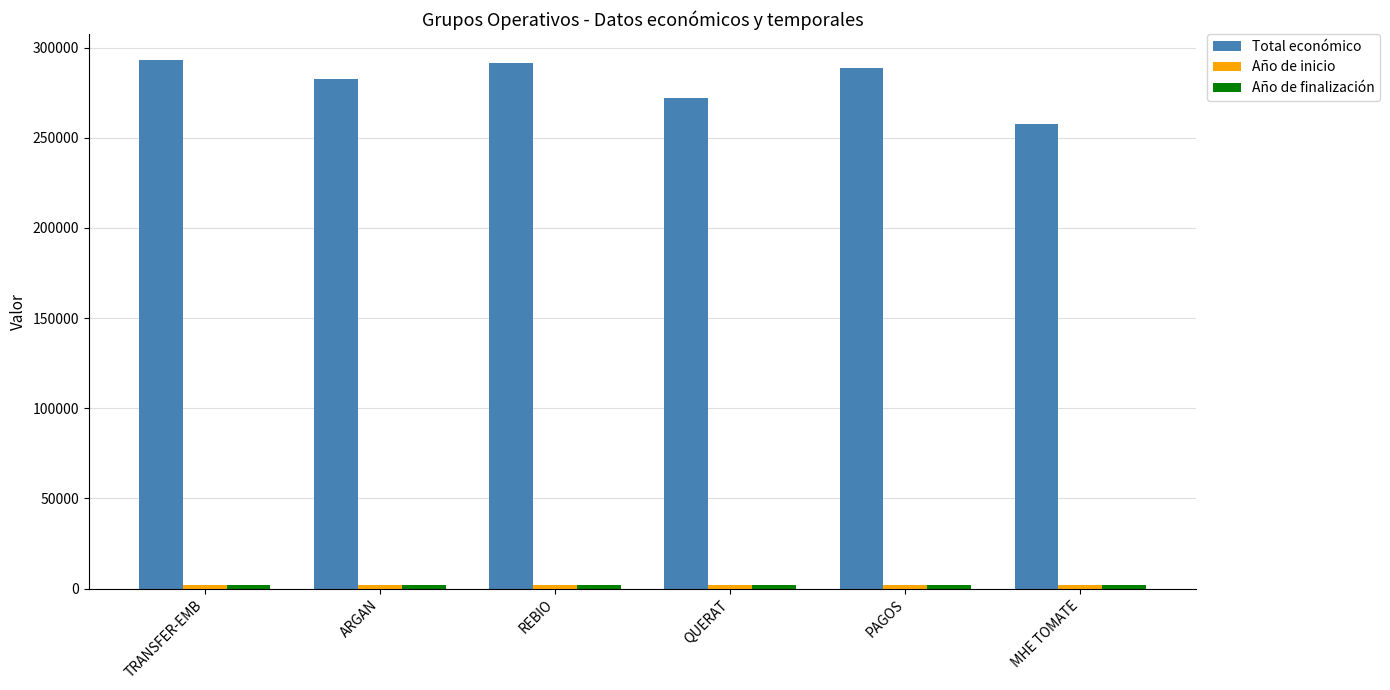

What is the average value of the Total económico series?

280865